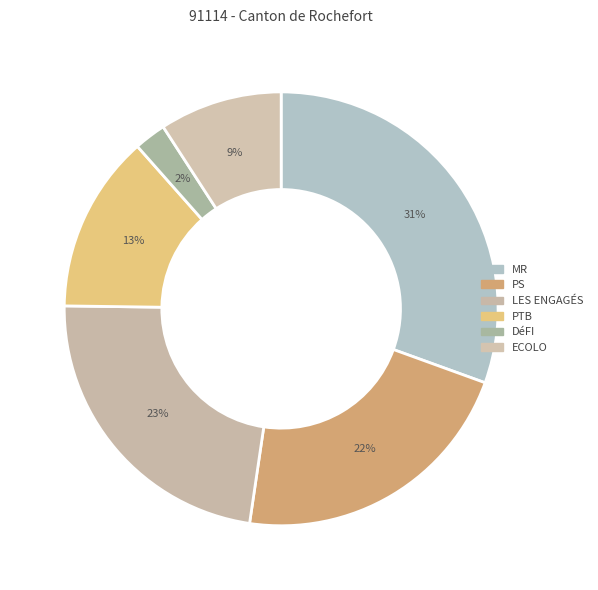

What portion of the pie excludes LES ENGAGÉS?

77.1%